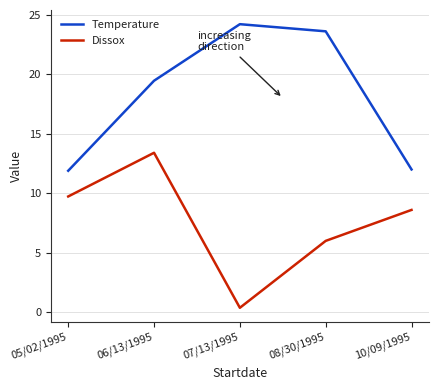

What is the spread (max minus min) of values at 10/09/1995?

3.4